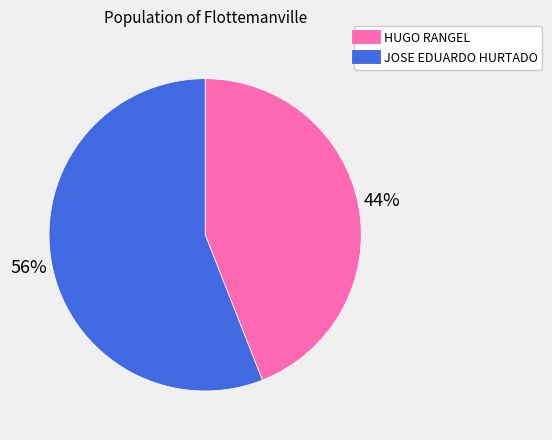

To the nearest percent, what portion does JOSE EDUARDO HURTADO represent?

56%